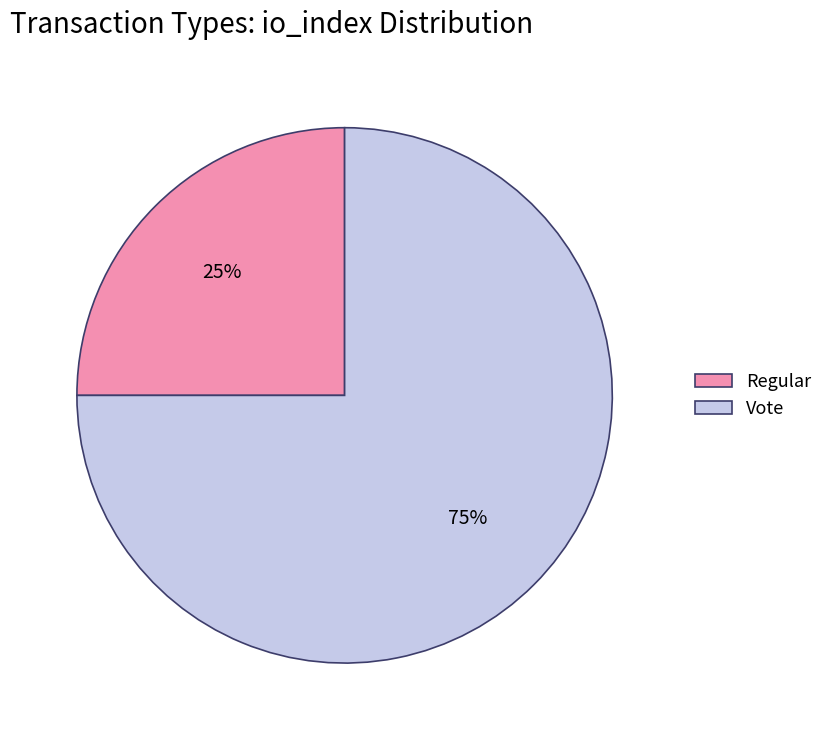

What is the ratio of the value at Vote to the value at Regular?

3.0